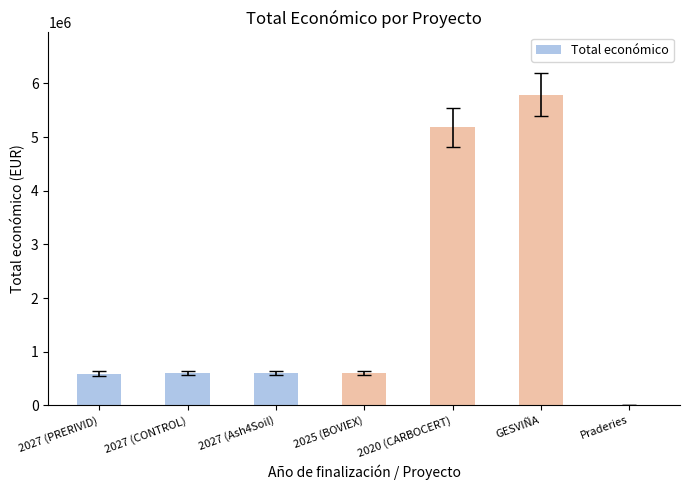

What is the change in value from 2020 (CARBOCERT) to Praderies?

-5179275